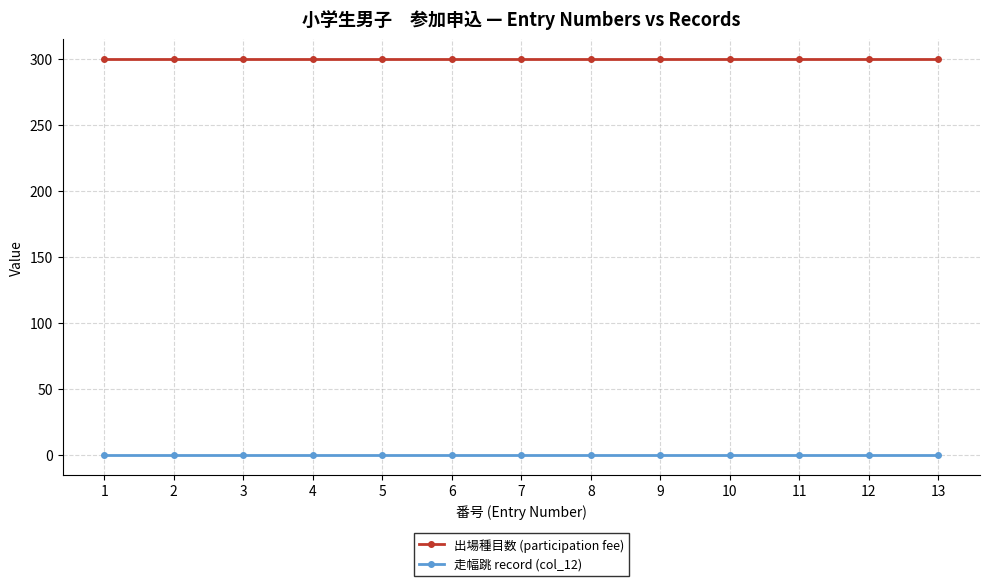

True or false: 走幅跳 record (col_12) and 出場種目数 (participation fee) cross at least once.

False